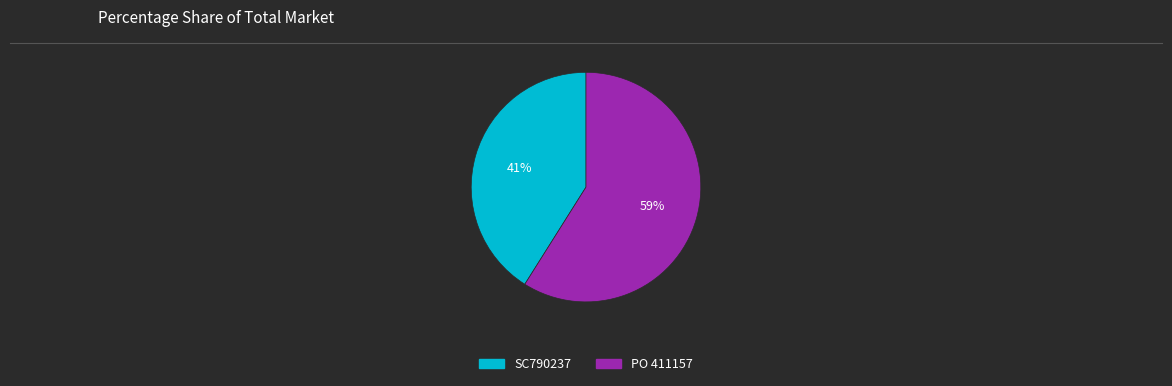

Does any single category account for the majority?

Yes